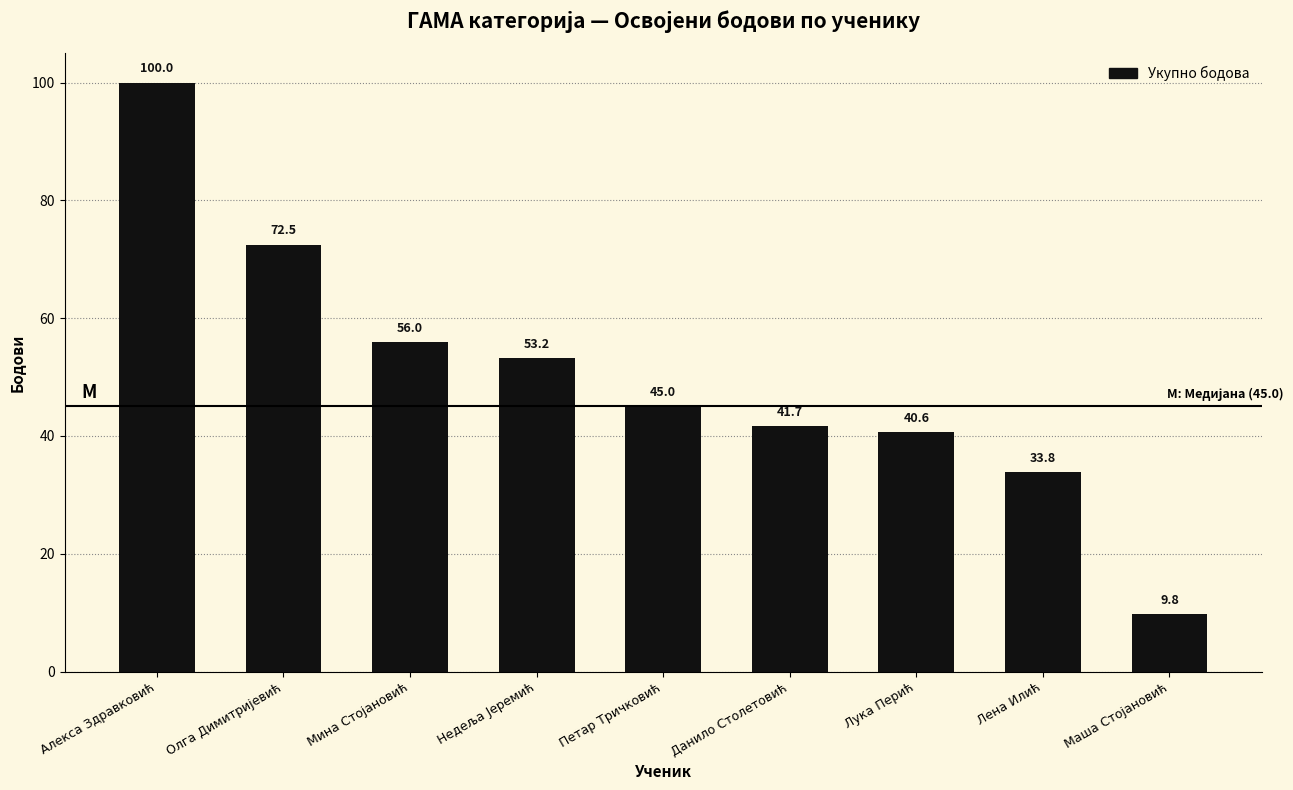

The chart shows a value of 67.2 at Алекса Здравковић. True or false?

False